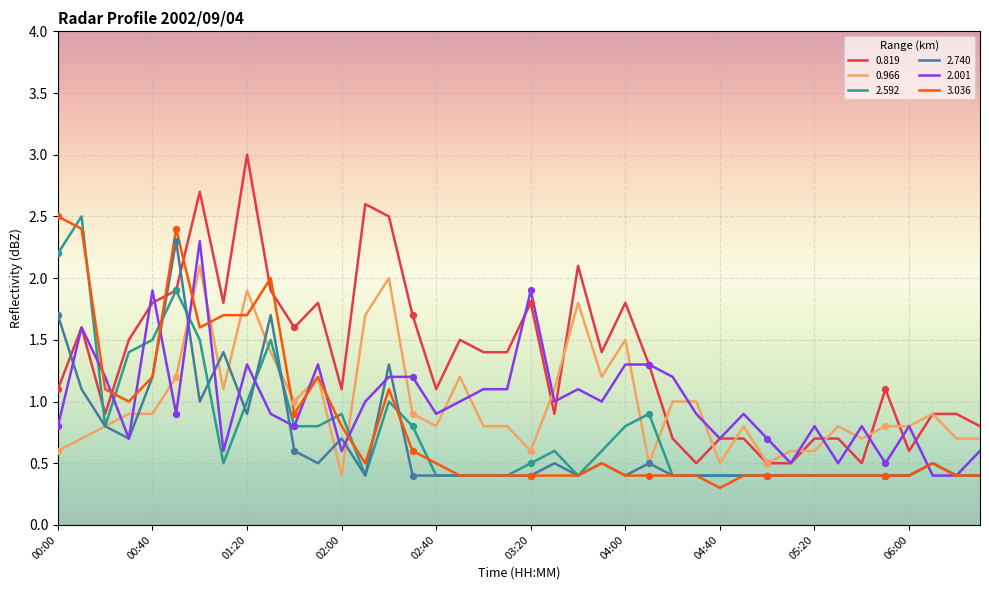

Which series has the largest total across all categories?

0.819